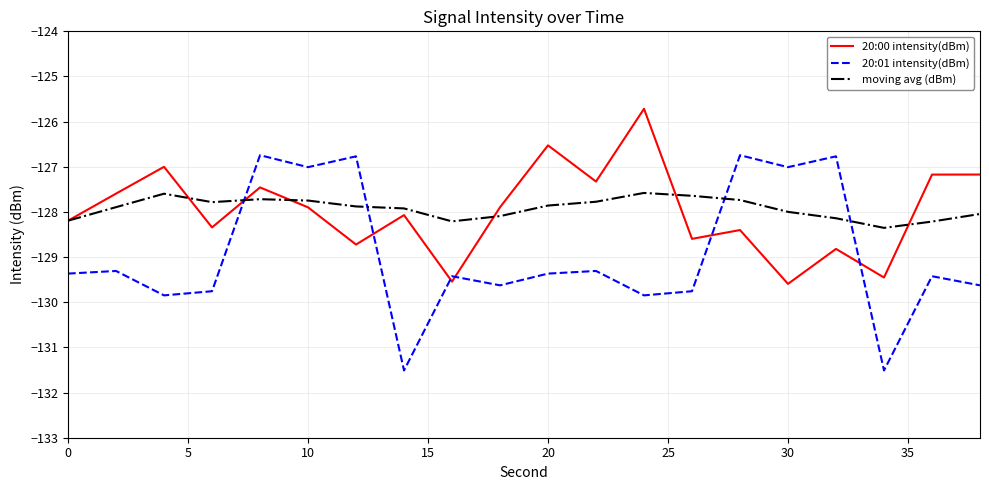

List the series in order of their peak value, highest first.

20:00 intensity(dBm), 20:01 intensity(dBm), moving avg (dBm)